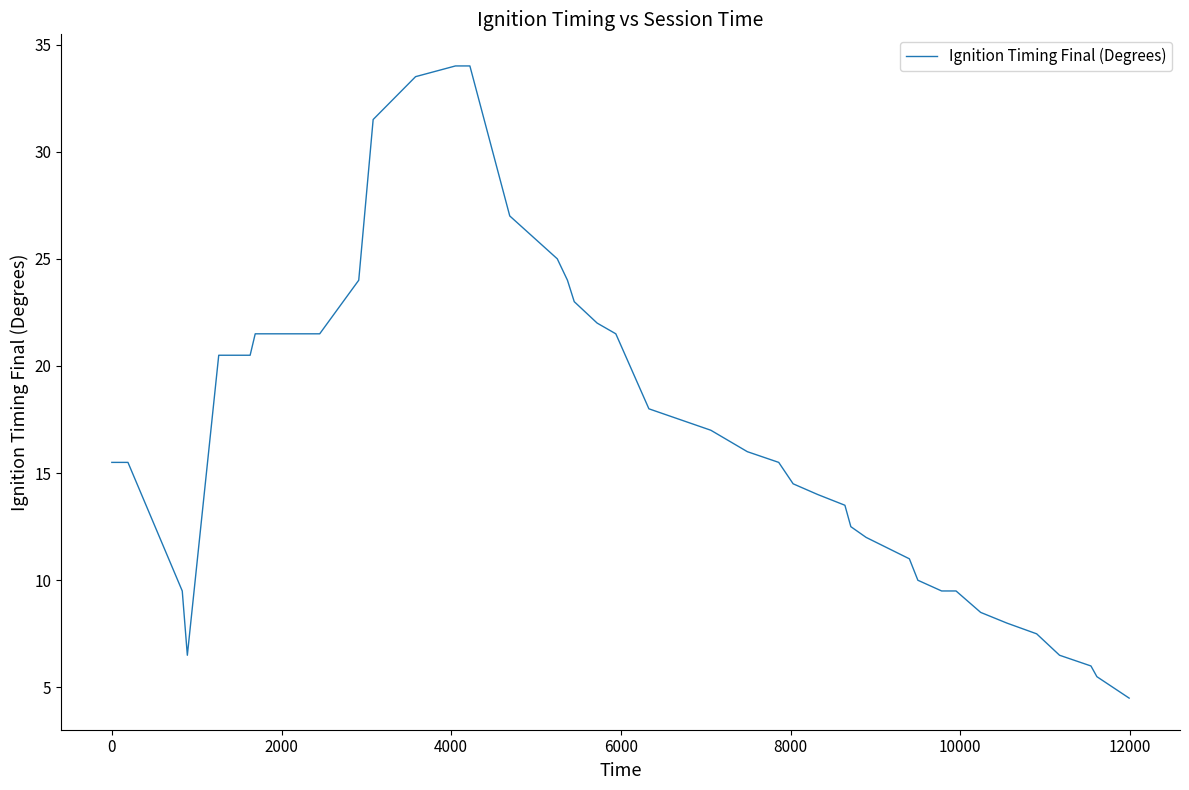

Count the number of values greater than 15.

22